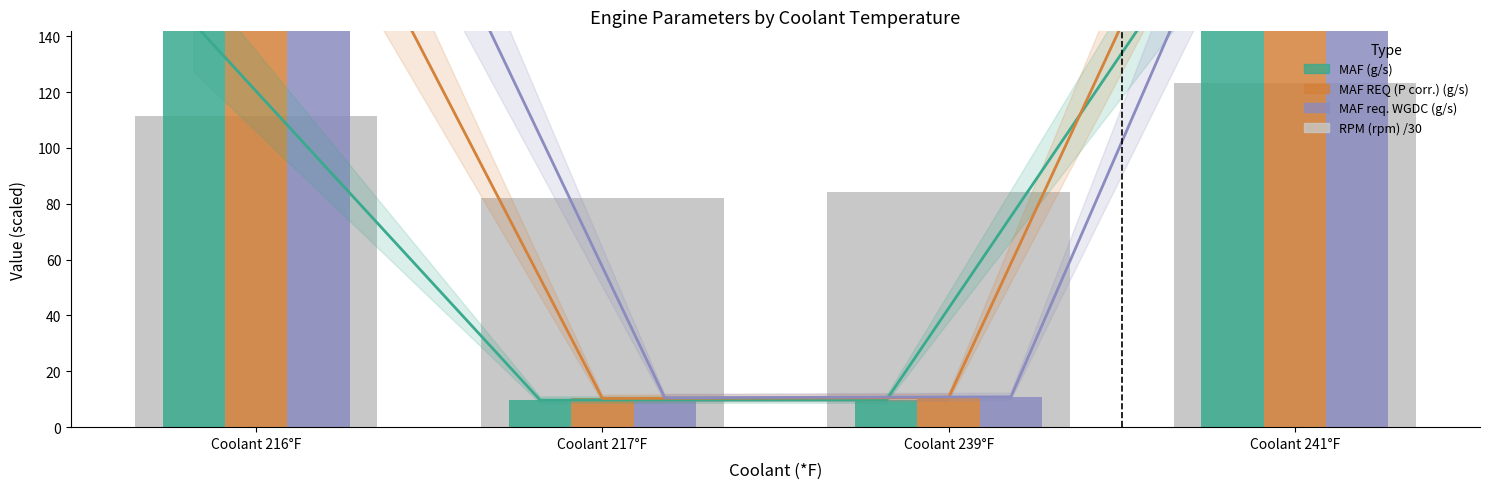

List the series in order of their peak value, lowest first.

RPM (rpm) /30, MAF (g/s), MAF REQ (P corr.) (g/s), MAF req. WGDC (g/s)